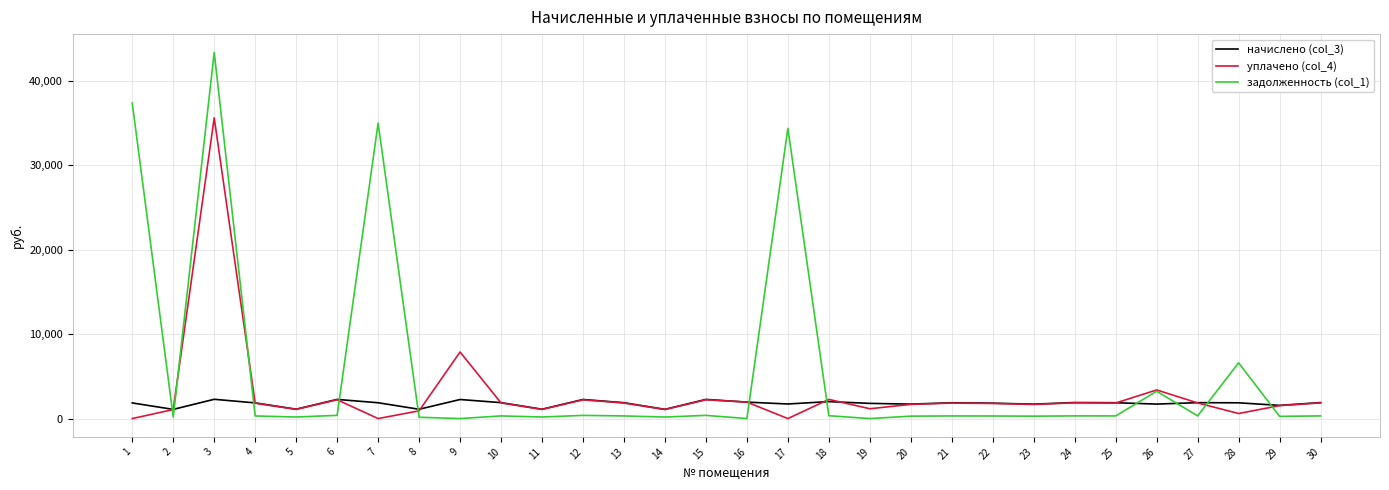

List the series in order of their overall mean, lowest first.

начислено (col_3), уплачено (col_4), задолженность (col_1)